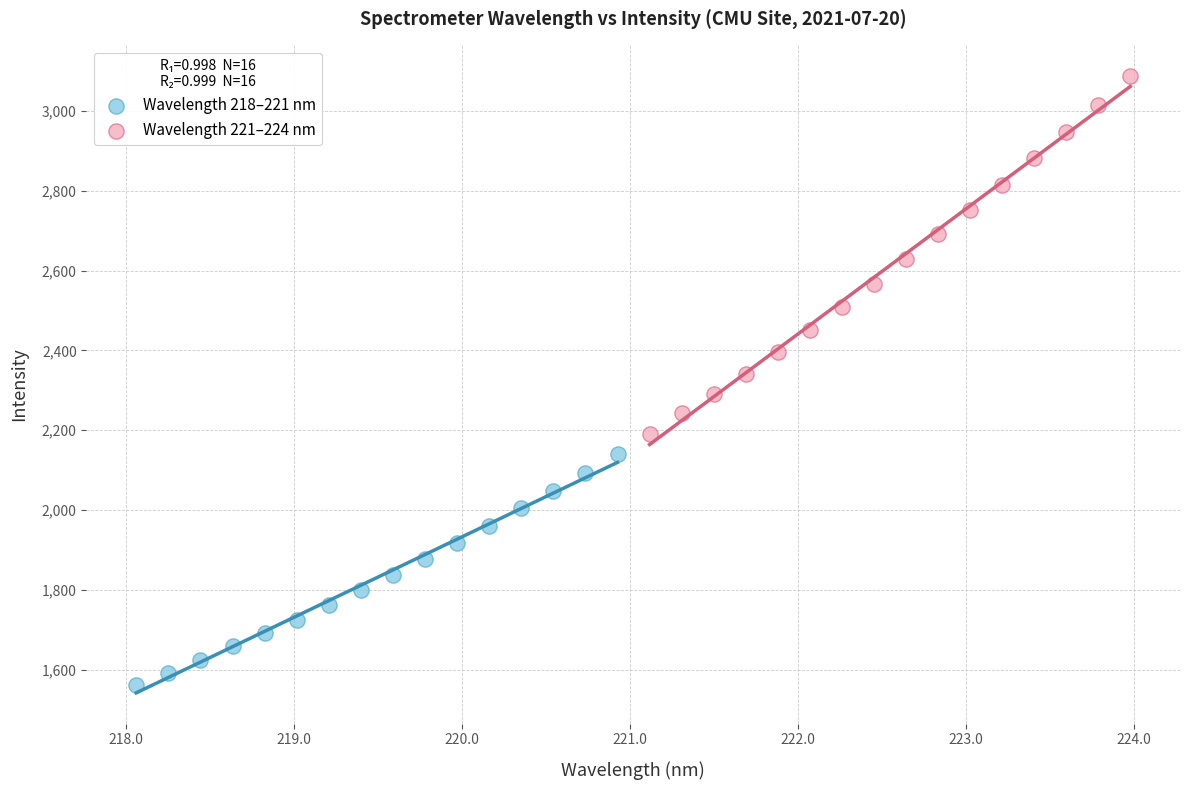

Which series reaches the minimum Y coordinate?

Wavelength 218–221 nm